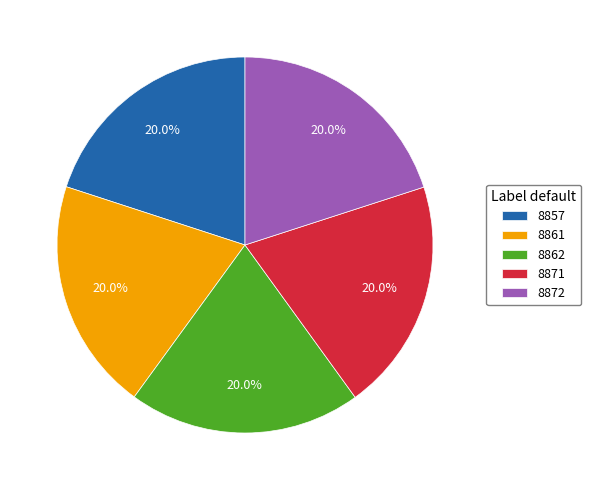

To the nearest percent, what portion does 8872 represent?

20%